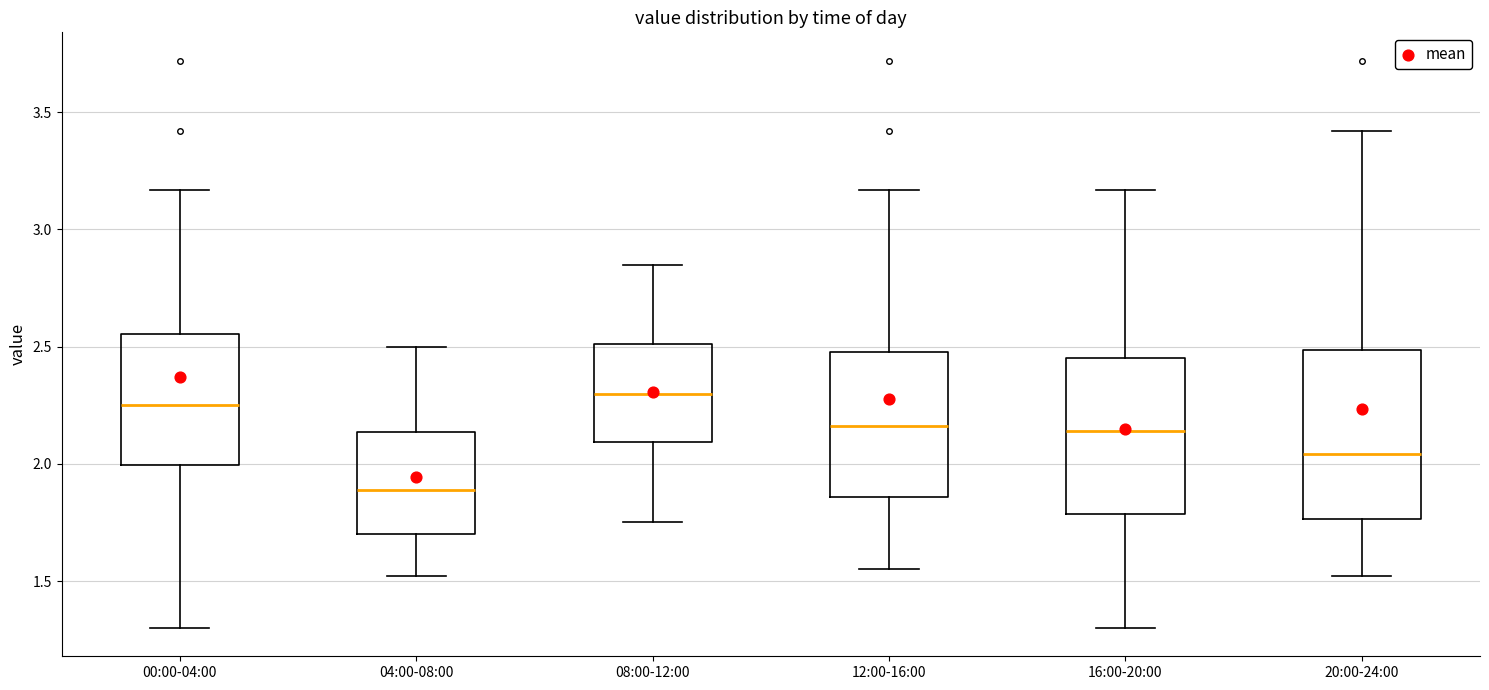

Reading left to right, read every box against the y-axis: the position of its median line, the range the box covers, and the ends of its whiskers. The values are not printed on the chart, so give them approximately, as read against the axis.

00:00-04:00: median 2.25, box 2.00 to 2.55, whiskers 1.30 to 3.15
04:00-08:00: median 1.90, box 1.70 to 2.15, whiskers 1.50 to 2.50
08:00-12:00: median 2.30, box 2.10 to 2.50, whiskers 1.75 to 2.85
12:00-16:00: median 2.15, box 1.85 to 2.50, whiskers 1.55 to 3.15
16:00-20:00: median 2.15, box 1.80 to 2.45, whiskers 1.30 to 3.15
20:00-24:00: median 2.05, box 1.75 to 2.50, whiskers 1.50 to 3.40